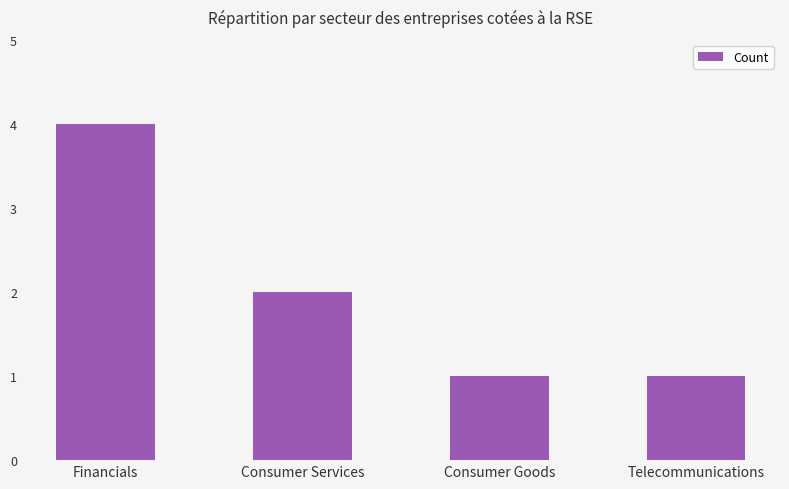

Reading right to left, what are all the values shown in this chart?

Telecommunications=1	Consumer Goods=1	Consumer Services=2	Financials=4